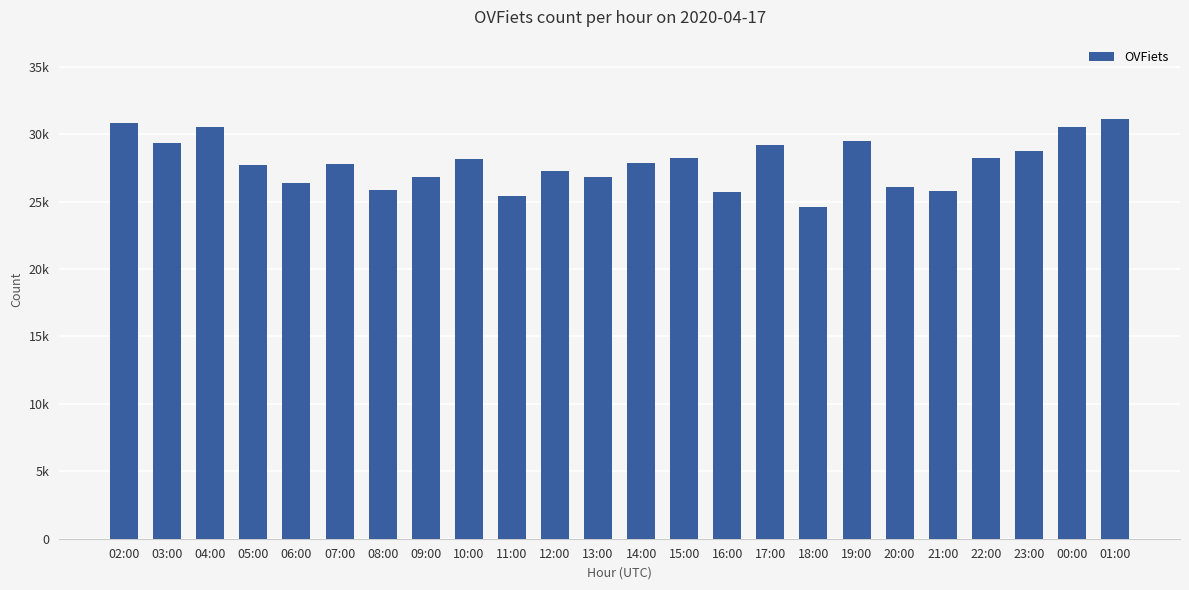

What is the sum of the values at 21:00 and 06:00?

52155